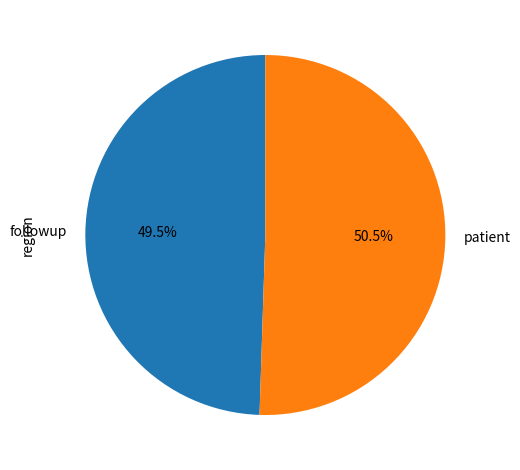

How much of the chart is everything except followup?

50.5%